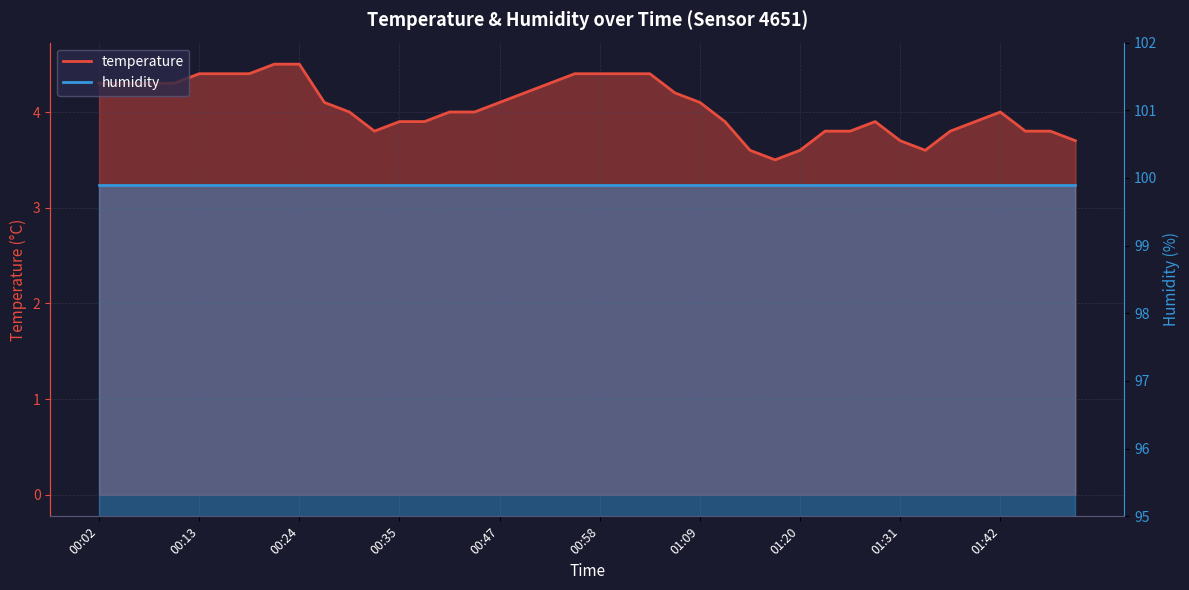

Reading left to right, list all the values displayed in this chart.

4.3	4.3	4.3	4.3	4.4	4.4	4.4	4.5	4.5	4.1	4.0	3.8	3.9	3.9	4.0	4.0	4.1	4.2	4.3	4.4	4.4	4.4	4.4	4.2	4.1	3.9	3.6	3.5	3.6	3.8	3.8	3.9	3.7	3.6	3.8	3.9	4.0	3.8	3.8	3.7